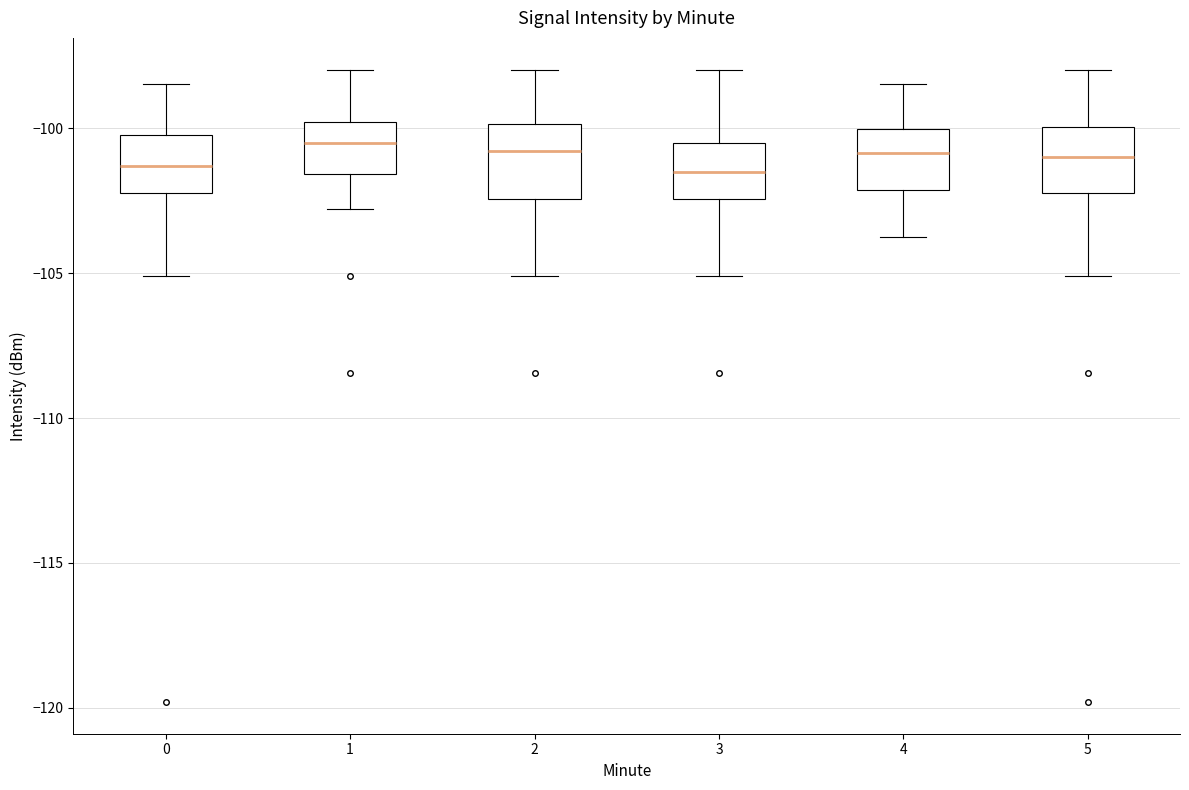

Reading left to right, transcribe this box plot: for each box, give where its median line is, the range the box spans, and where its two whiskers end, as read against the y-axis. The values are not printed on the chart, so give them approximately, as read against the axis.

0: median -101.5, box -102.0 to -100.0, whiskers -105.0 to -98.5
1: median -100.5, box -101.5 to -100.0, whiskers -103.0 to -98.0
2: median -101.0, box -102.5 to -100.0, whiskers -105.0 to -98.0
3: median -101.5, box -102.5 to -100.5, whiskers -105.0 to -98.0
4: median -101.0, box -102.0 to -100.0, whiskers -104.0 to -98.5
5: median -101.0, box -102.0 to -100.0, whiskers -105.0 to -98.0